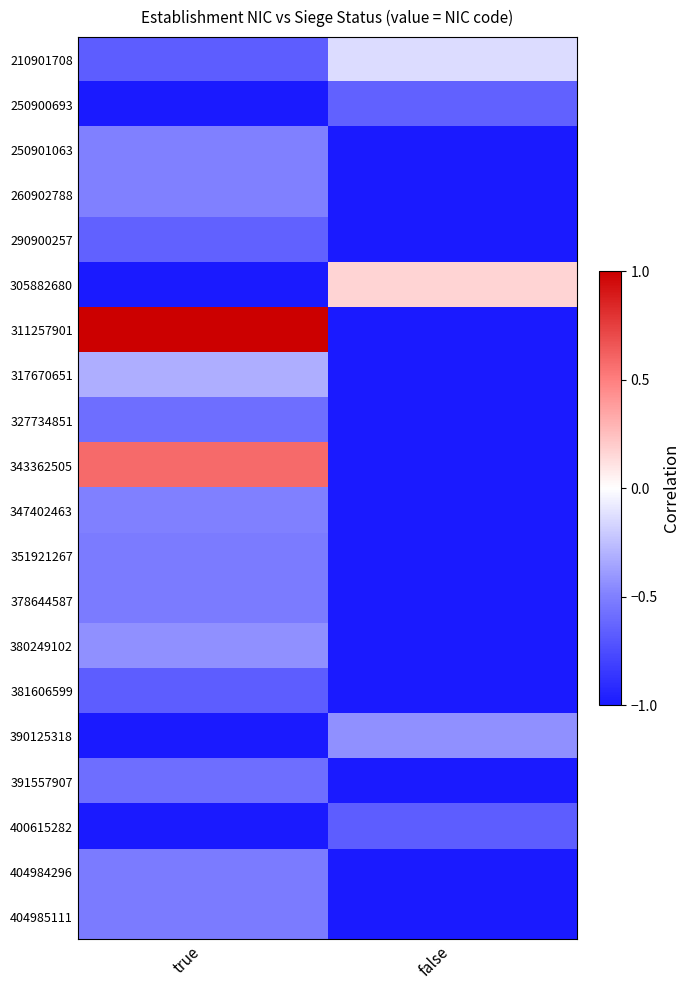

Which has a higher value, true or false?

false